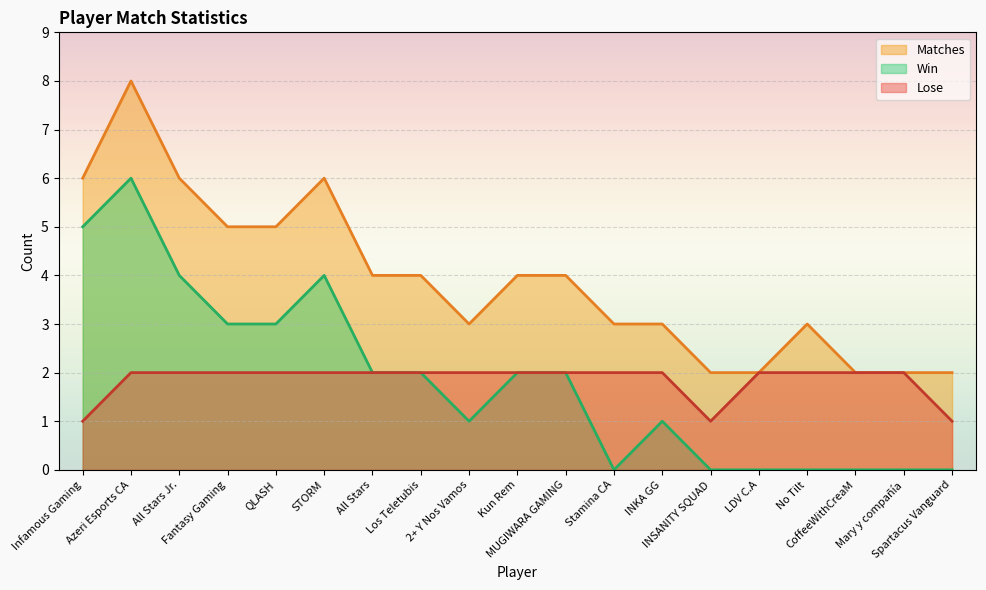

What are all the series names shown in the legend?

Matches, Win, Lose